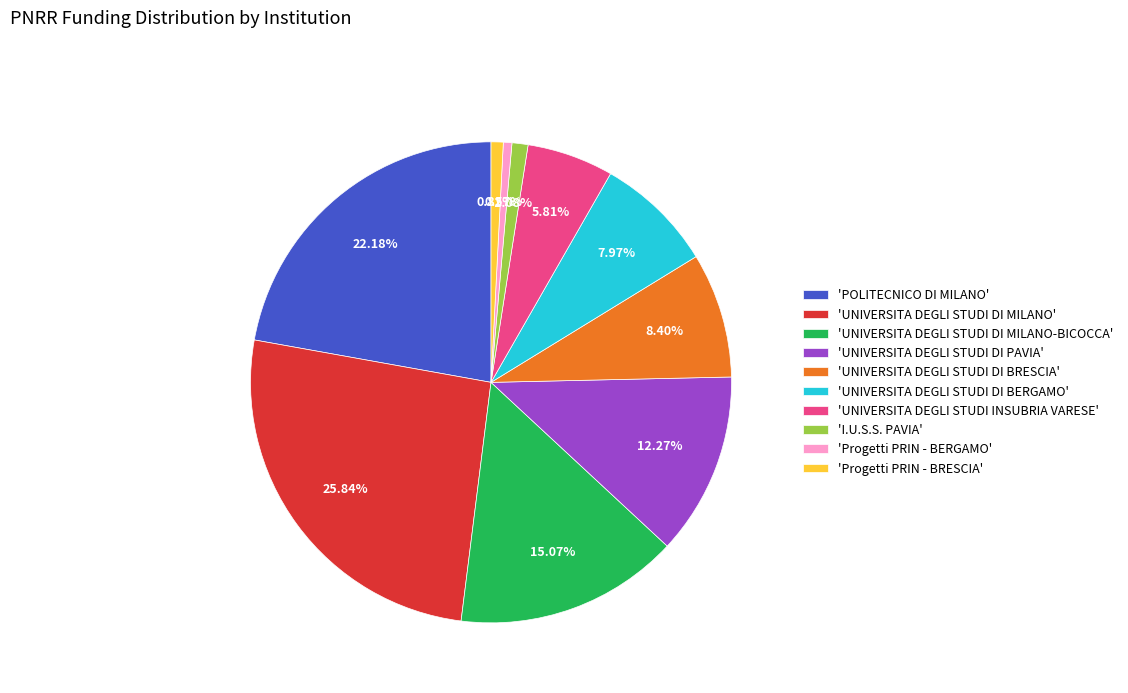

Between 'UNIVERSITA DEGLI STUDI DI MILANO' and 'UNIVERSITA DEGLI STUDI DI PAVIA', which is larger?

'UNIVERSITA DEGLI STUDI DI MILANO'